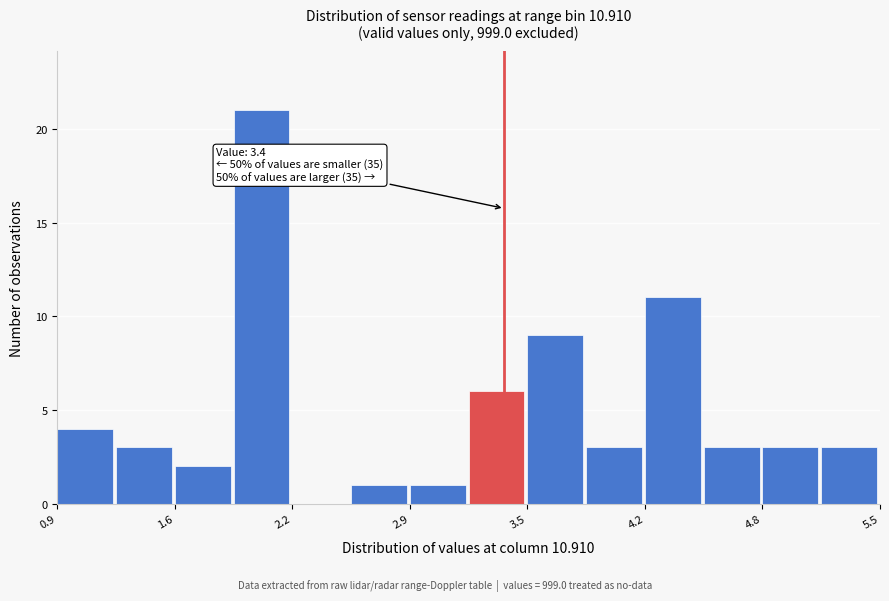

Around what value on the x-axis is the tallest bar? Give the approximate position of its centre, as read against the axis.

2.0